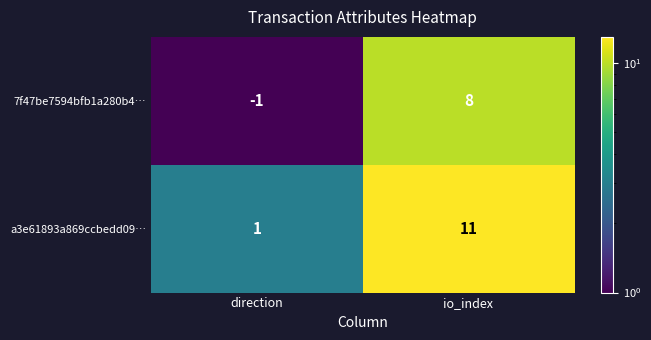

Between direction and io_index, which series saw the biggest shift?

a3e61893a869ccbedd09…